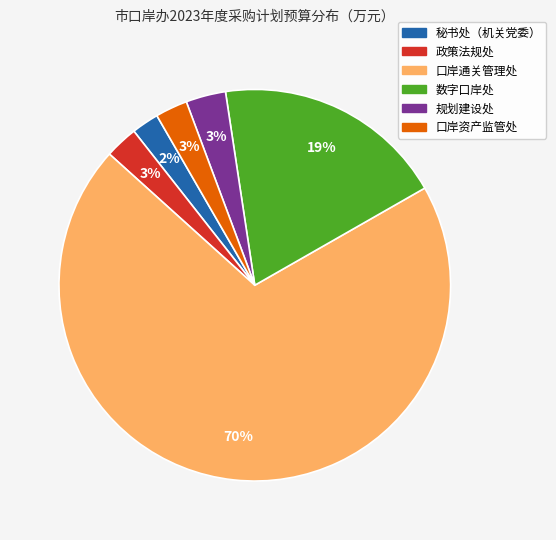

What is the majority slice?

口岸通关管理处